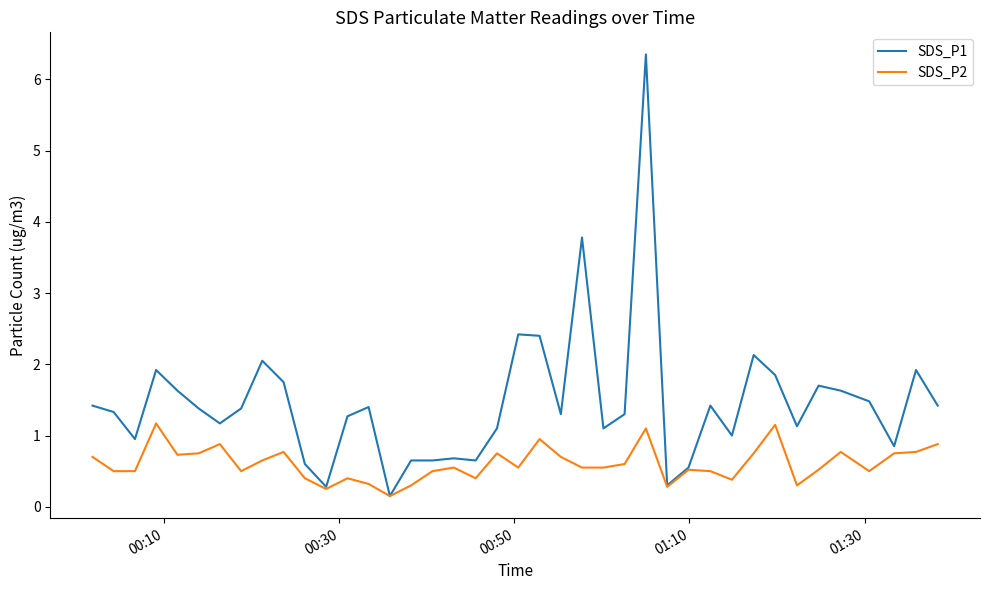

List the series in order of their peak value, lowest first.

SDS_P2, SDS_P1